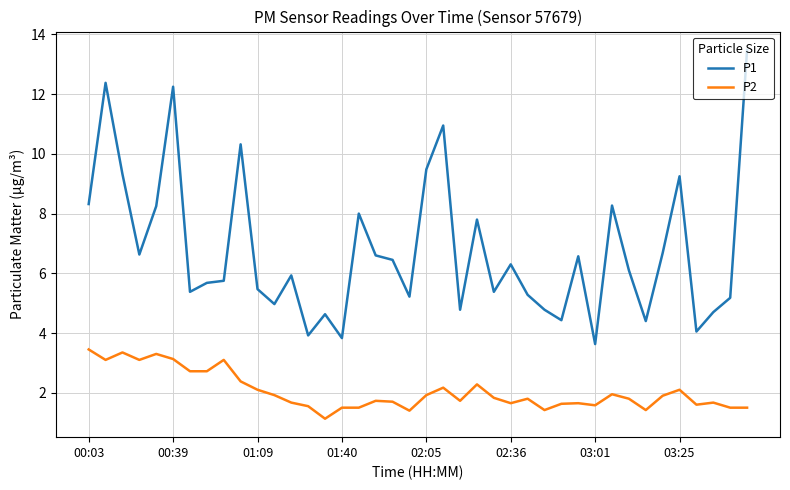

List the series in order of their overall mean, lowest first.

P2, P1